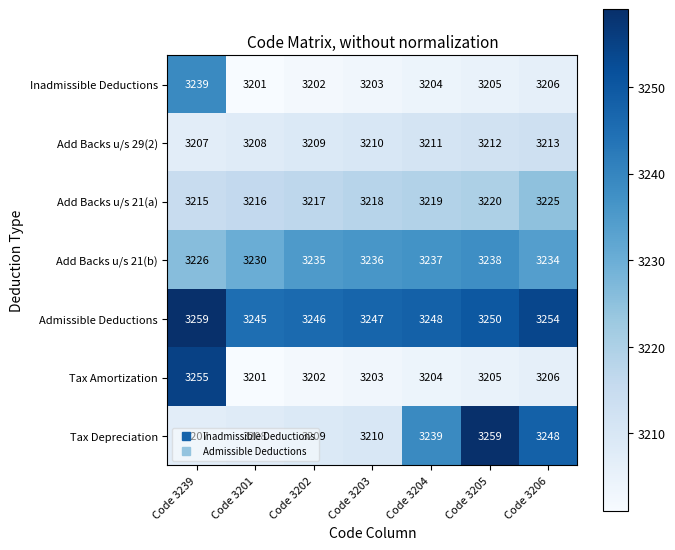

Which series changed the most between Code 3201 and Code 3204?

Tax Depreciation